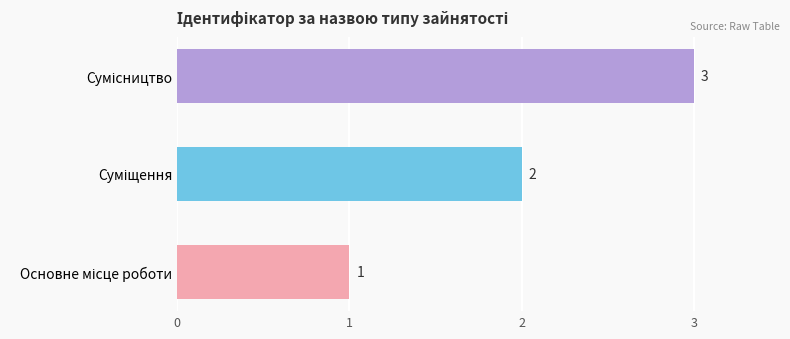

How many categories are shown in the chart?

3